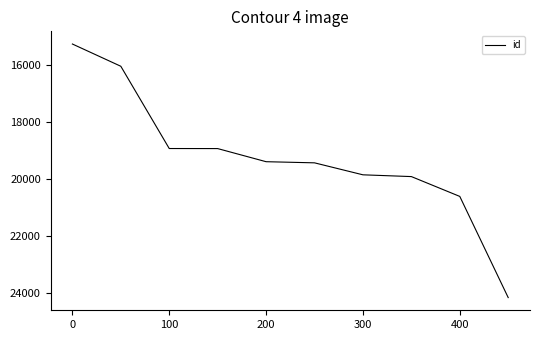

What is the difference between the second highest and second lowest values?

4574